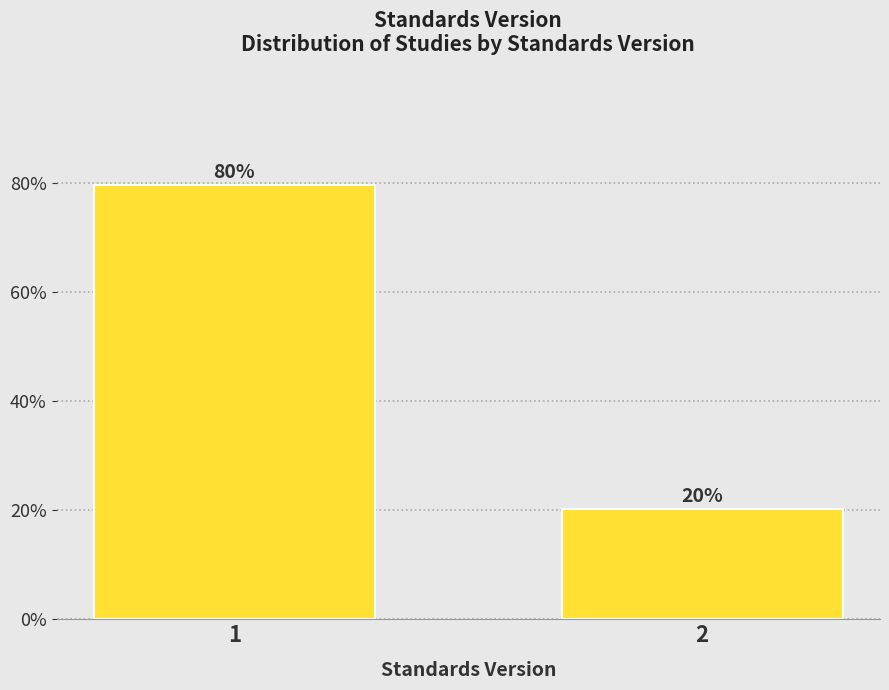

Rank the categories by value from lowest to highest.

2, 1